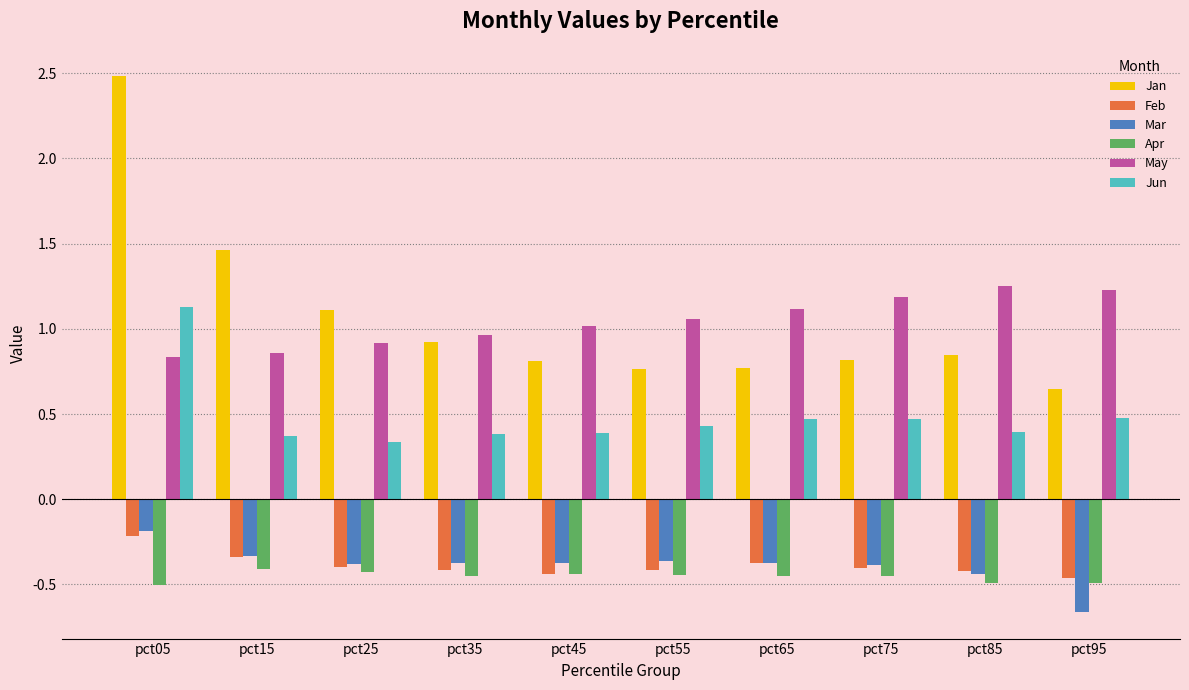

What is the maximum value for Jan?

2.5